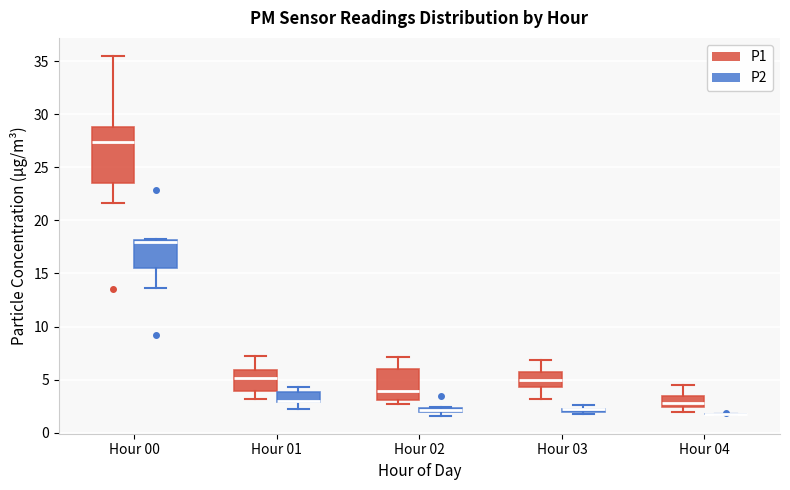

Where does the median line of the box for Hour 03 (P1) sit on the y-axis? The values are not printed on the chart, so give them approximately, as read against the axis.

5.0